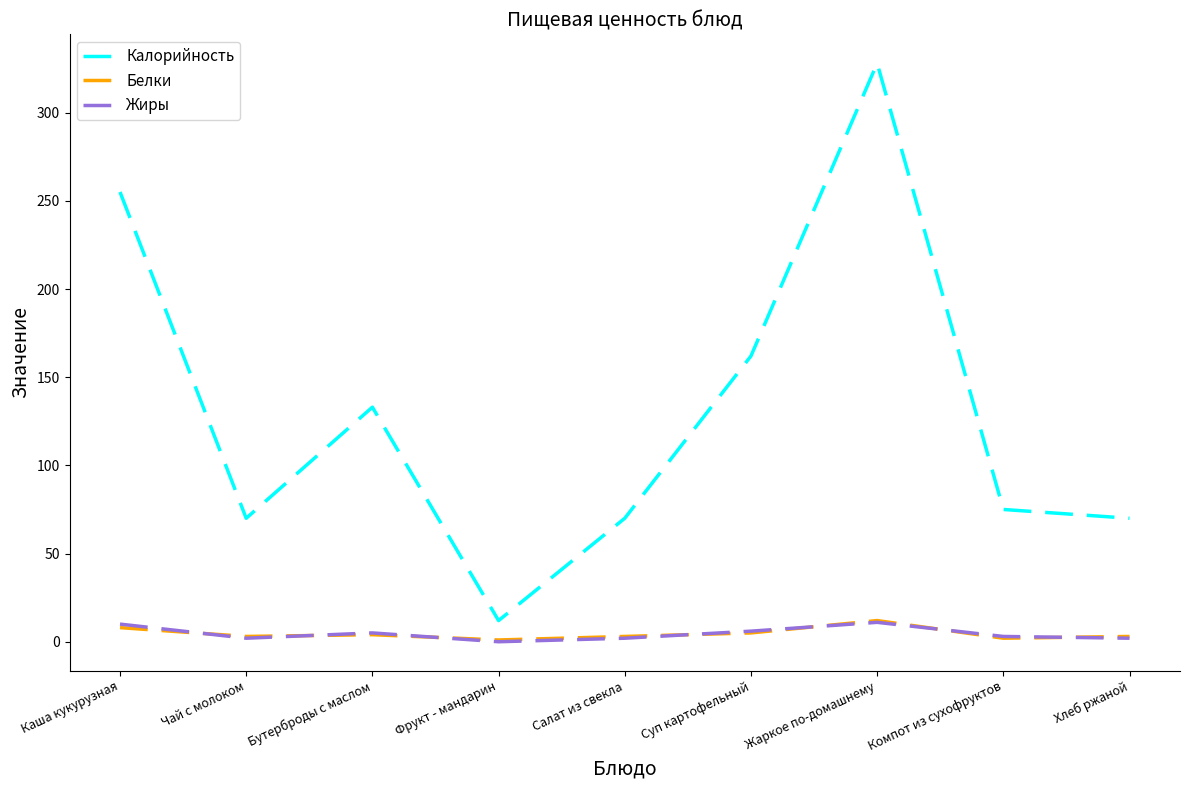

At which label is Калорийность closest to 170?

Суп картофельный